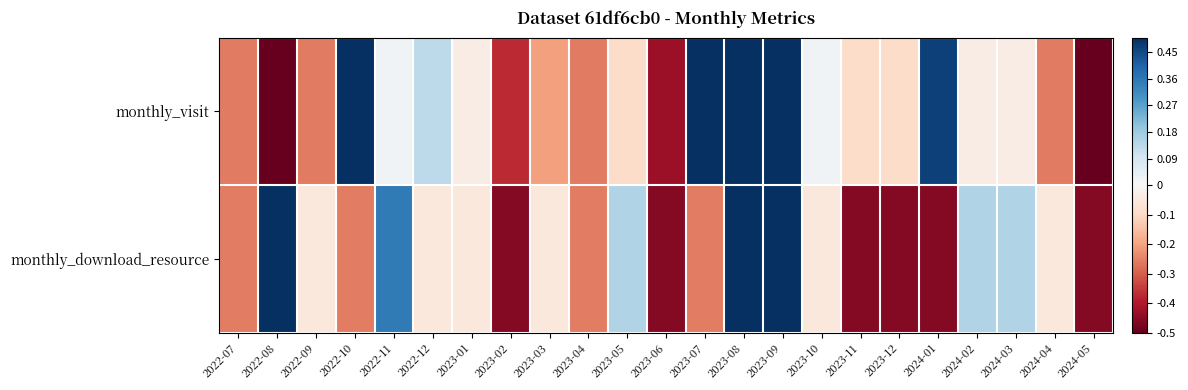

Which label corresponds to the smallest value in the chart?

2024-05